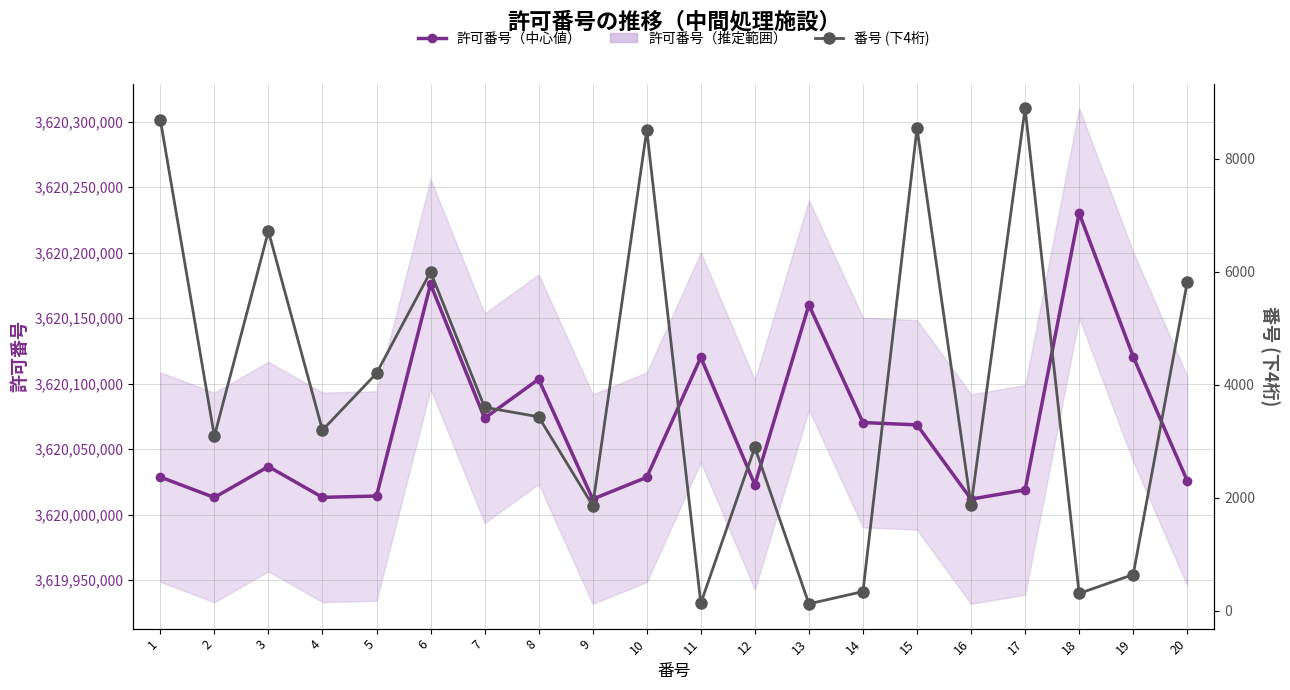

Which series changed the most between 3 and 20?

許可番号（中心値）